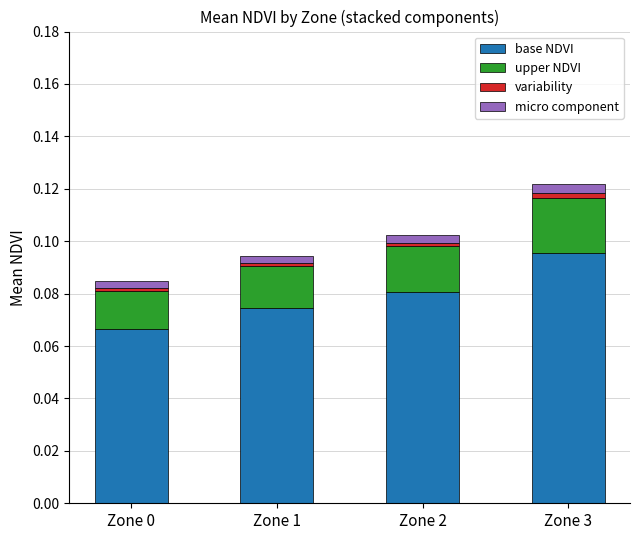

What is the sum of all base NDVI values?

0.3